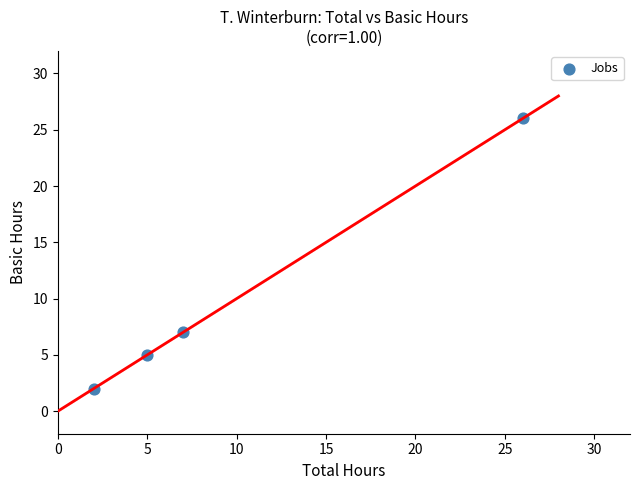

What is the average Y value?

10